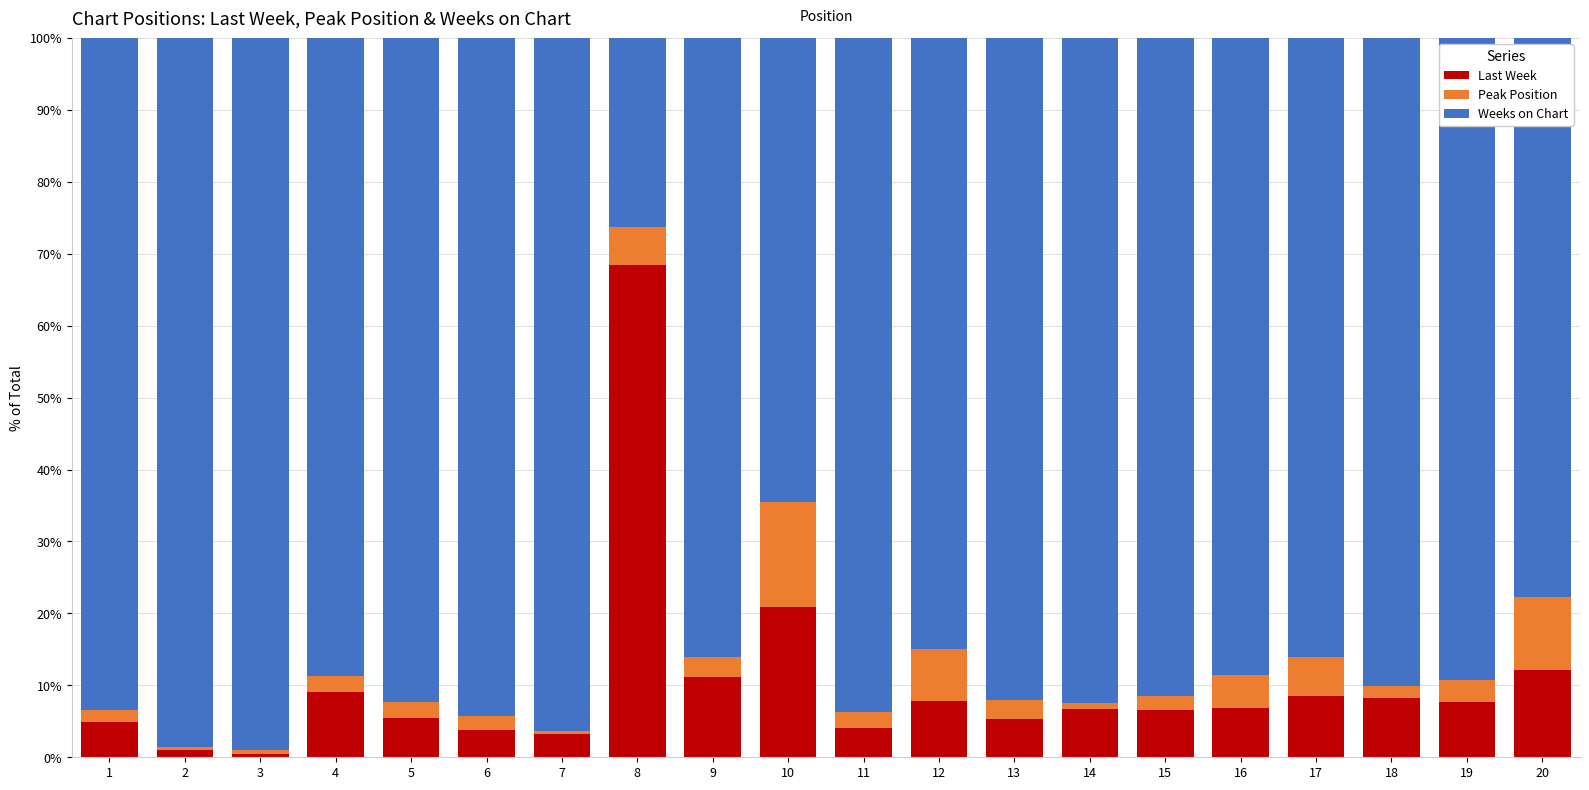

Read the Last Week value at 3.

0.5